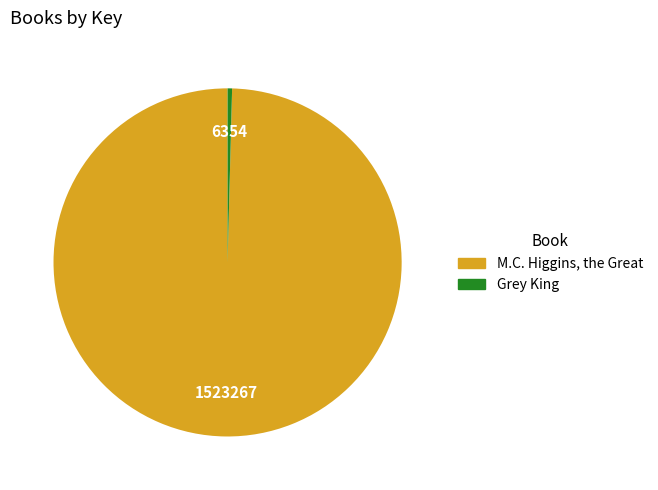

Rank the categories by value from lowest to highest.

Grey King, M.C. Higgins, the Great